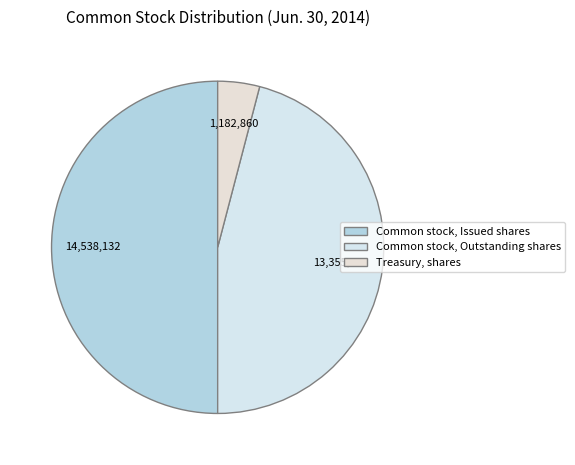

Count the number of slices in the pie.

3